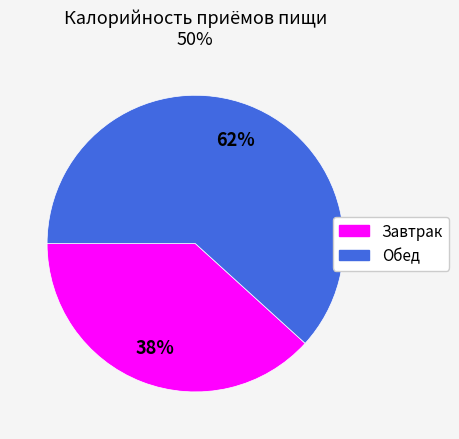

Count the number of slices in the pie.

2